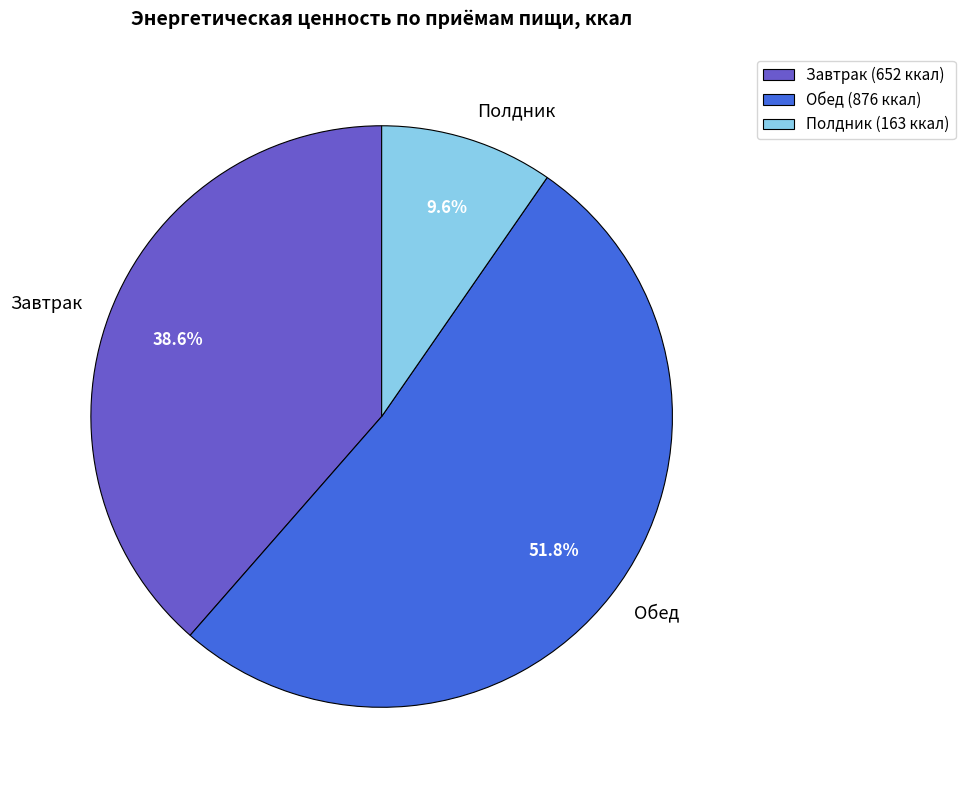

To the nearest percent, what is the combined percentage of Полдник and Завтрак?

48%